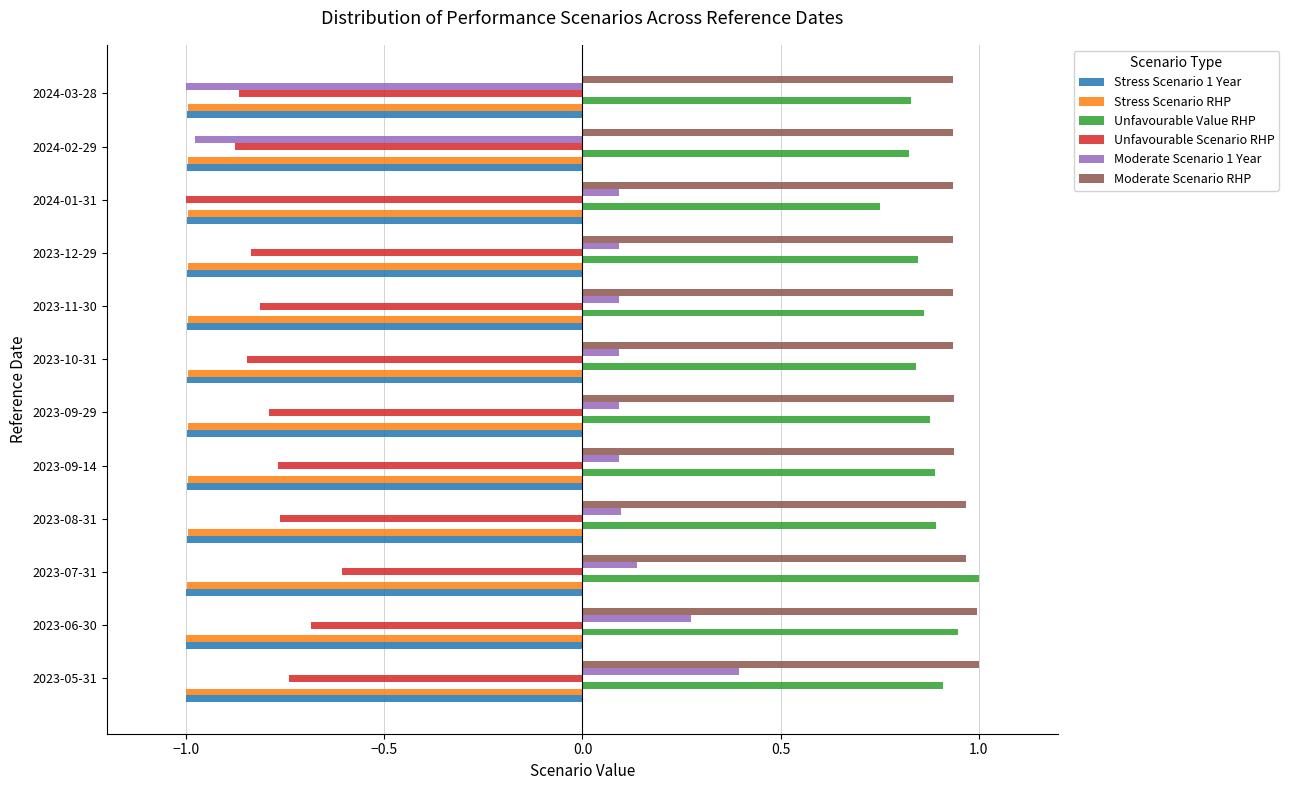

What is the minimum value for Stress Scenario 1 Year?

-1.0